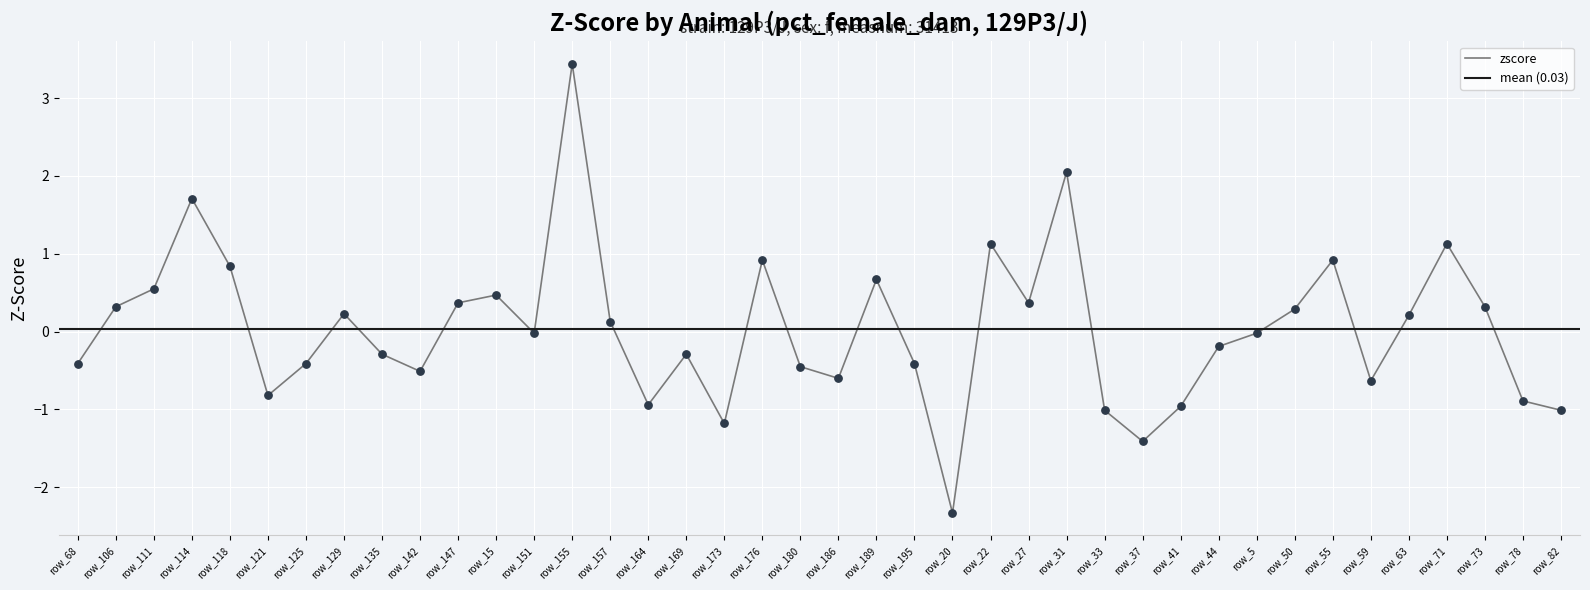

What is the change in value from row_186 to row_31?

+2.6